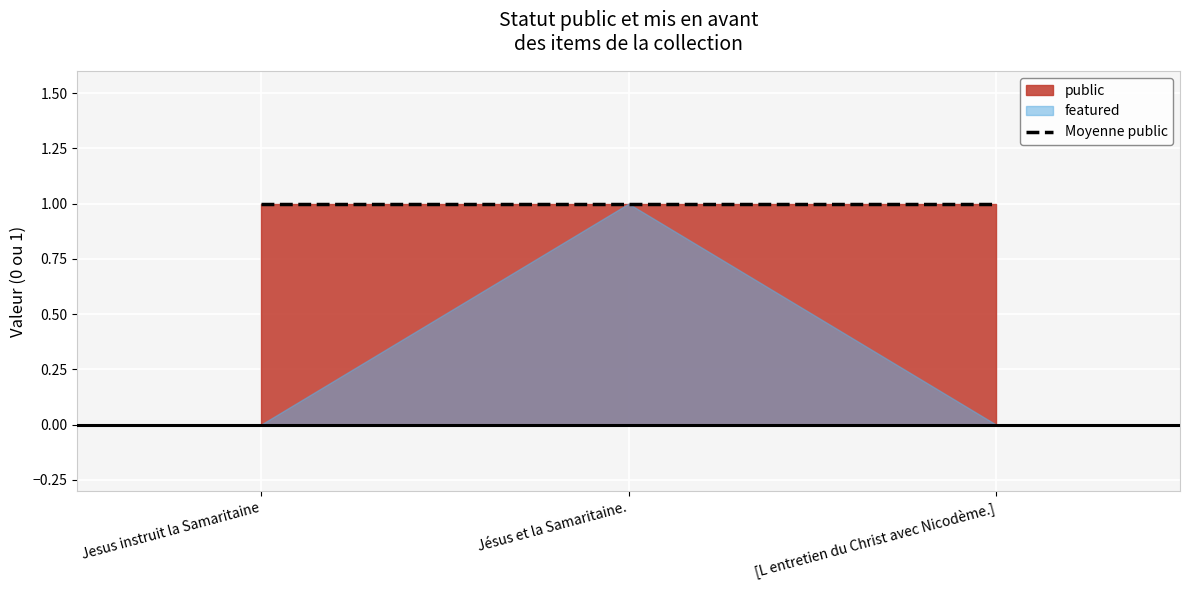

Reading right to left, list all the values displayed in this chart.

public: [L entretien du Christ avec Nicodème.]=1	Jésus et la Samaritaine.=1	Jesus instruit la Samaritaine=1
featured: [L entretien du Christ avec Nicodème.]=0	Jésus et la Samaritaine.=1	Jesus instruit la Samaritaine=0